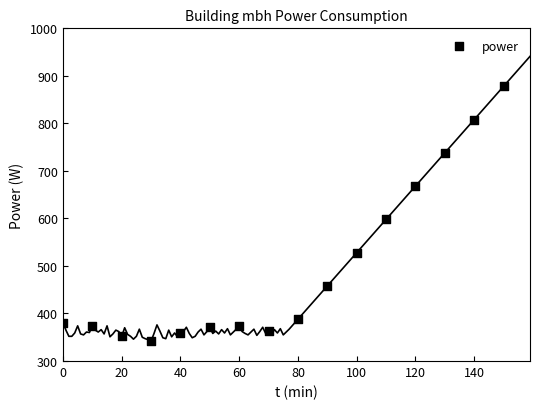

What Y value in the scatter plot is closest to 610?

598